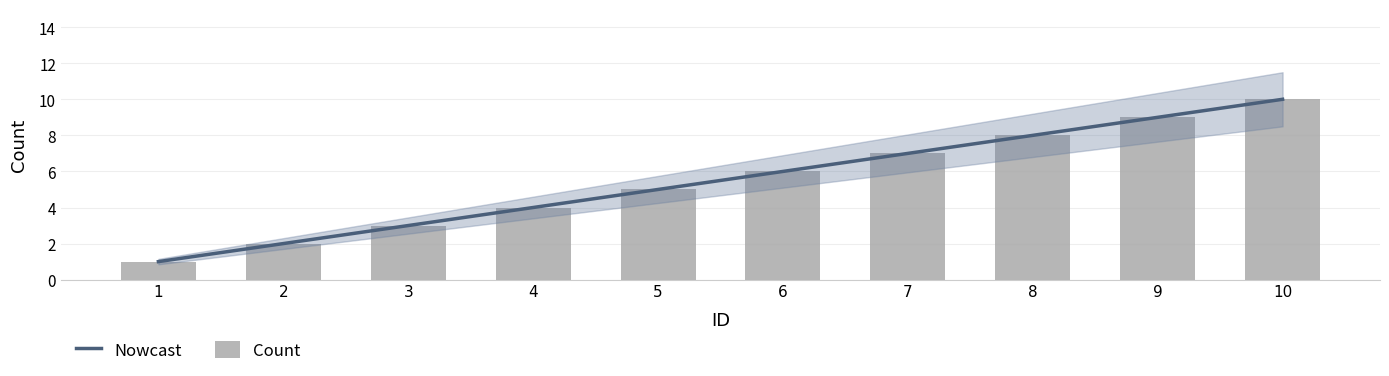

Reading left to right, what are all the values shown in this chart?

Nowcast: 1	2	3	4	5	6	7	8	9	10
Count: 1	2	3	4	5	6	7	8	9	10